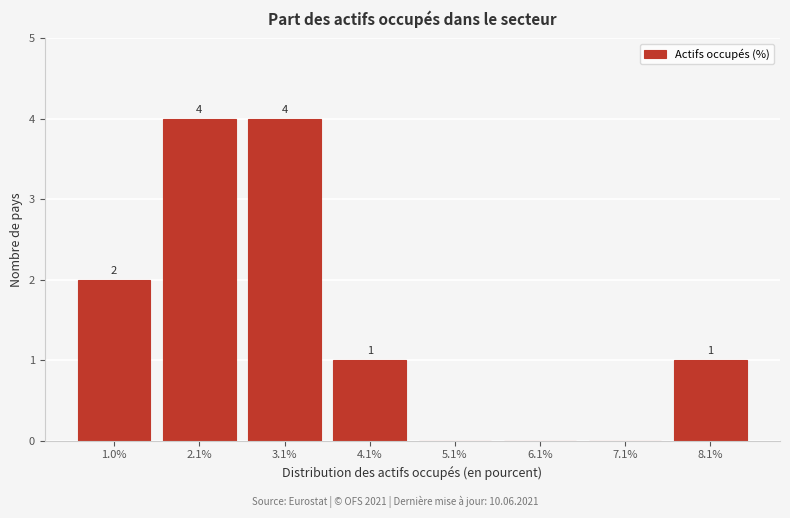

Reading left to right, extract all data points from this chart.

1.0%=2	2.1%=4	3.1%=4	4.1%=1	5.1%=0	6.1%=0	7.1%=0	8.1%=1